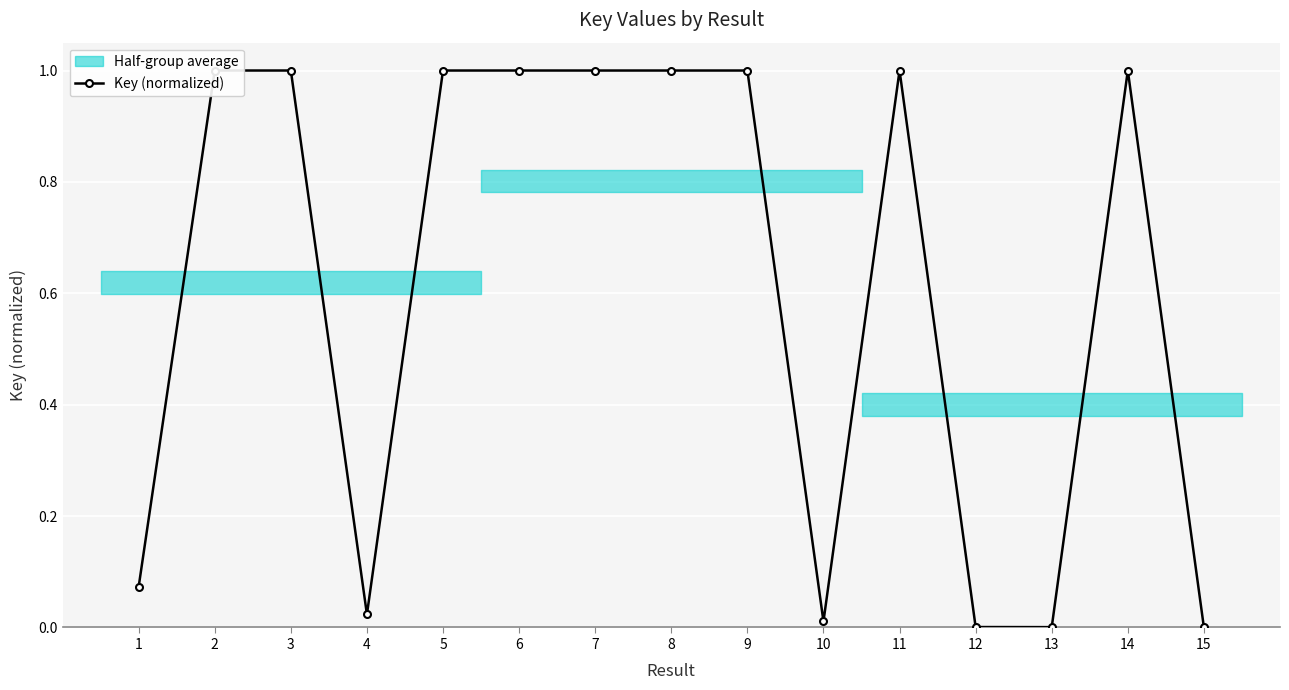

How many distinct data groups are displayed?

1